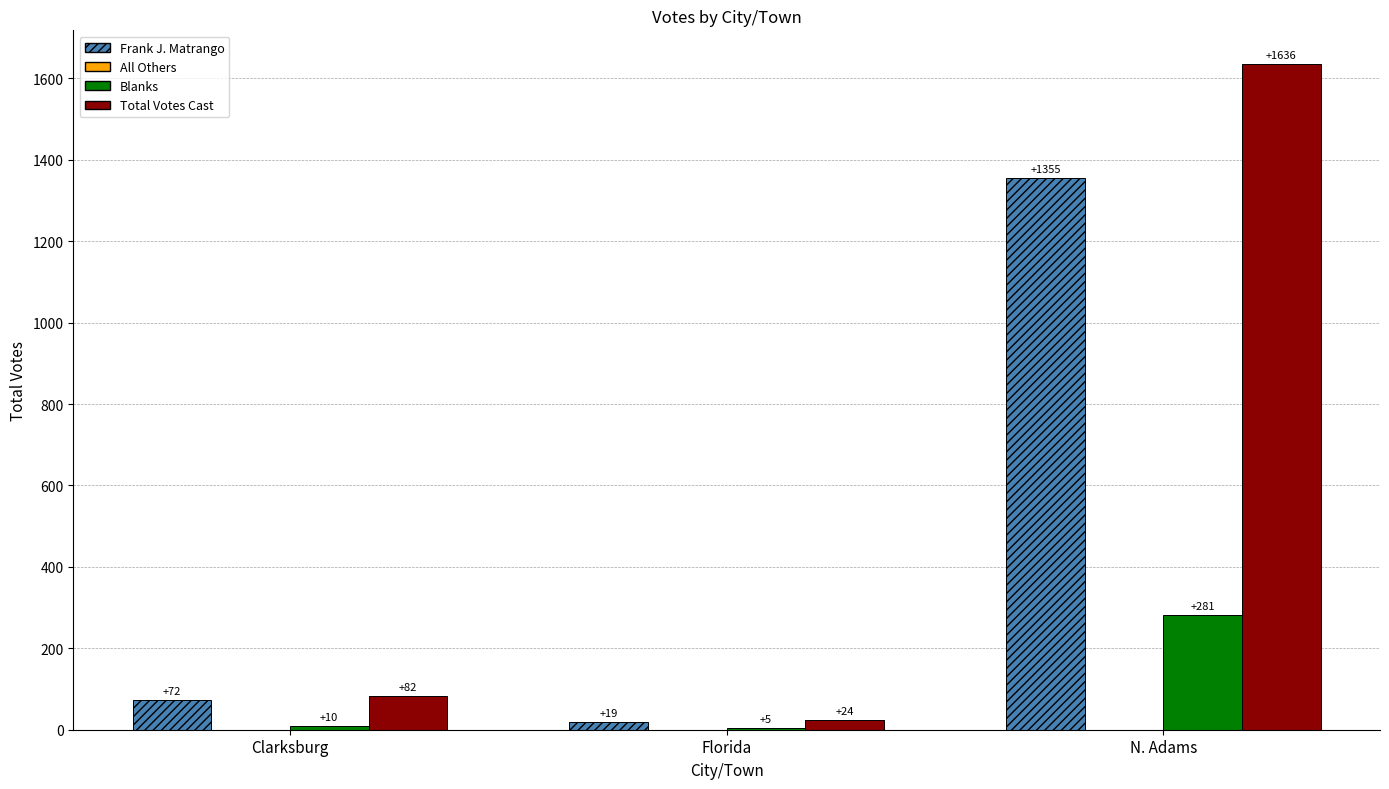

What is the approximate value of Blanks at N. Adams?

281